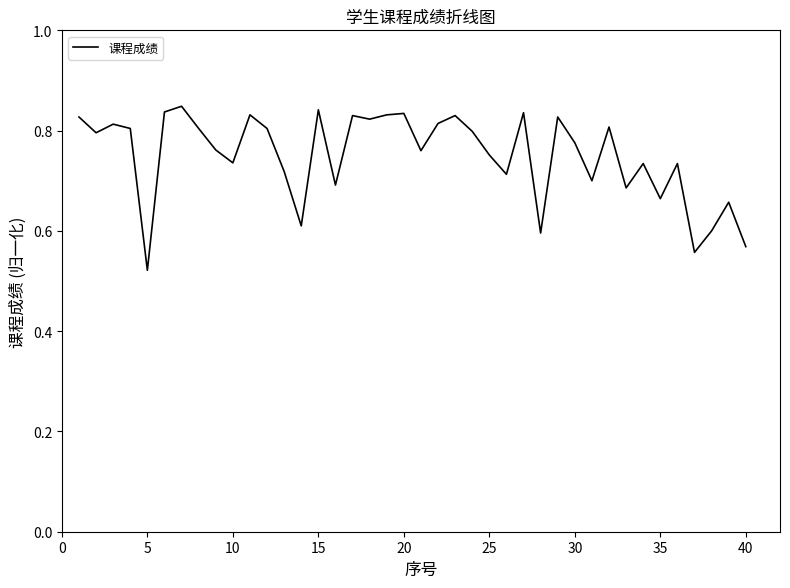

What is the difference between the maximum and minimum values?

0.3